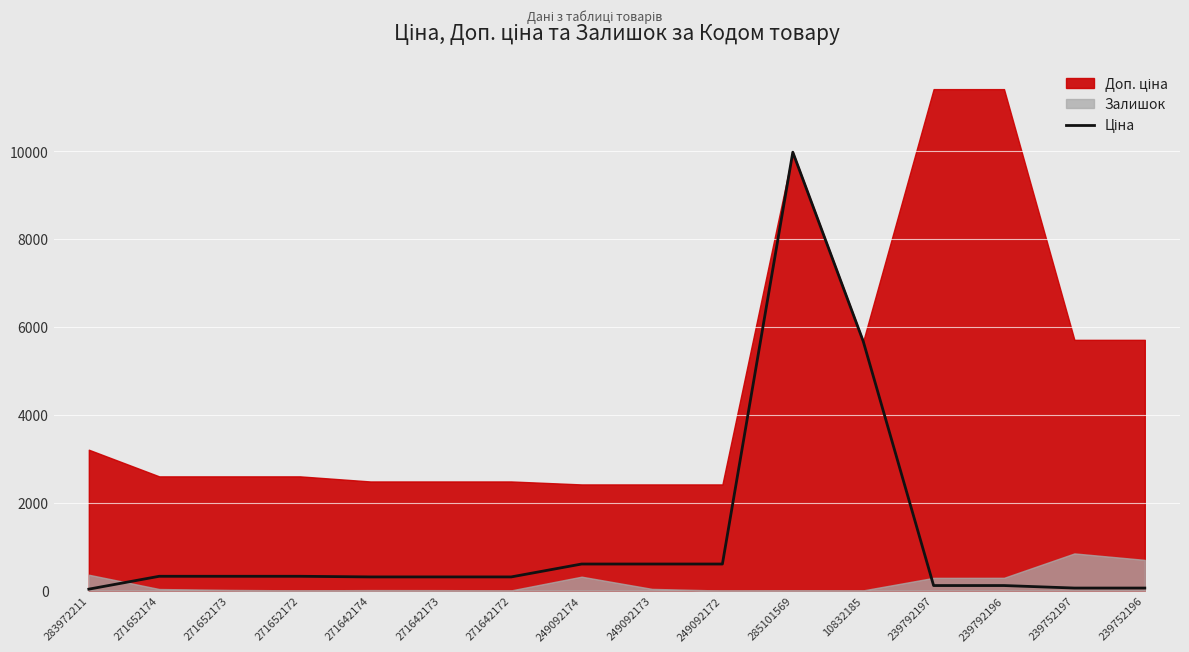

What is the change in value from 271652172 to 10832185?

+5349.0